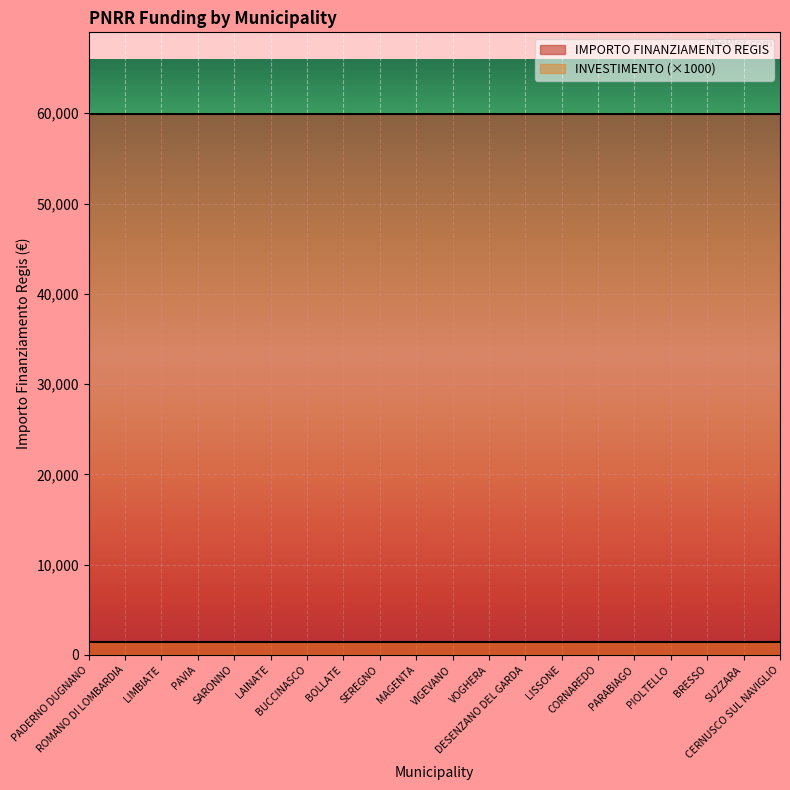

Does the chart display data point markers on the line(s)?

No